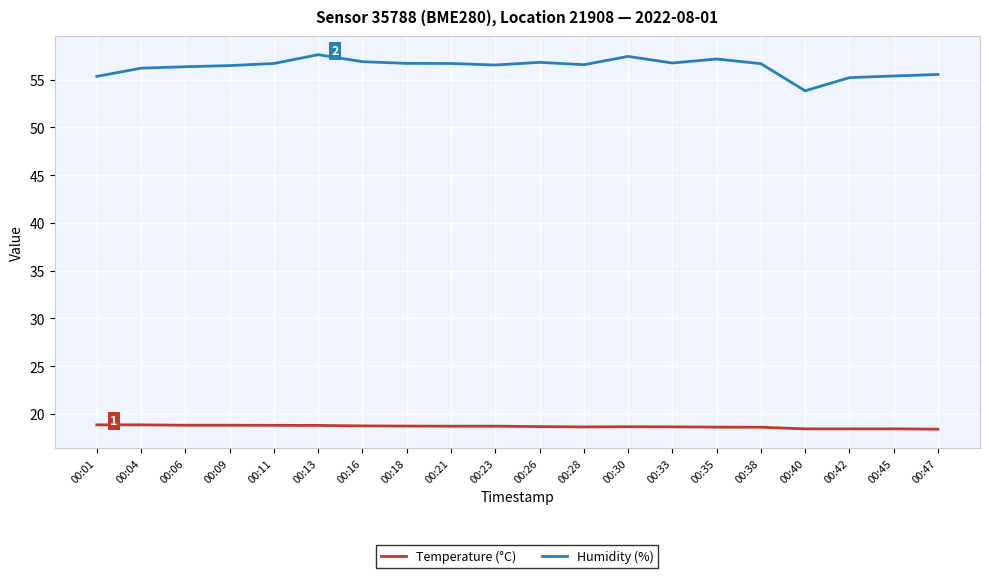

True or false: Temperature (°C) and Humidity (%) intersect in this chart.

False